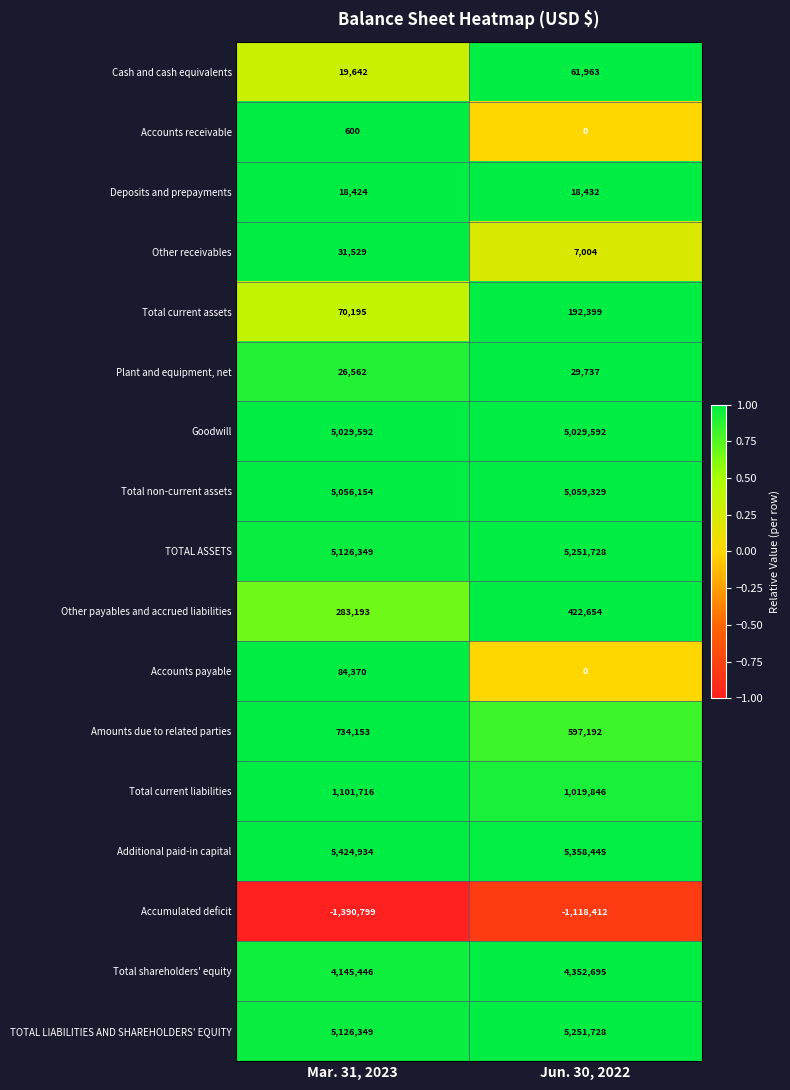

Rank the categories by Total current liabilities value from highest to lowest.

Mar. 31, 2023, Jun. 30, 2022